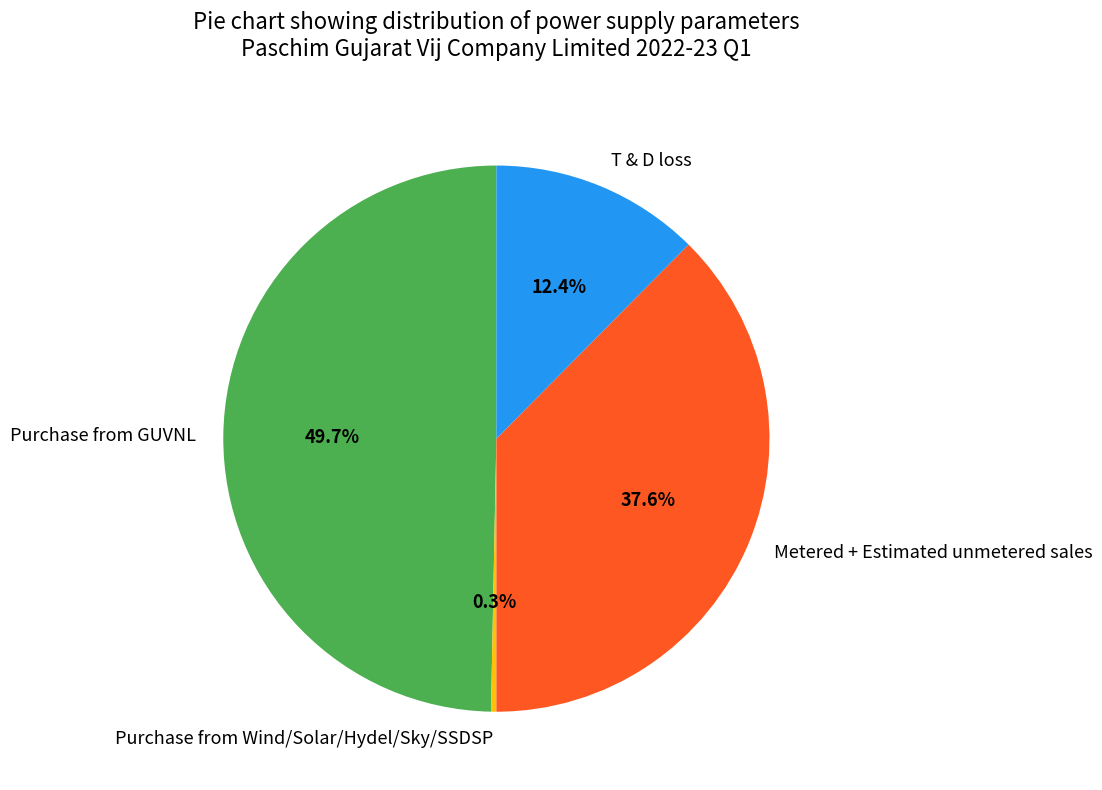

What is the largest slice in the pie chart?

Purchase from GUVNL